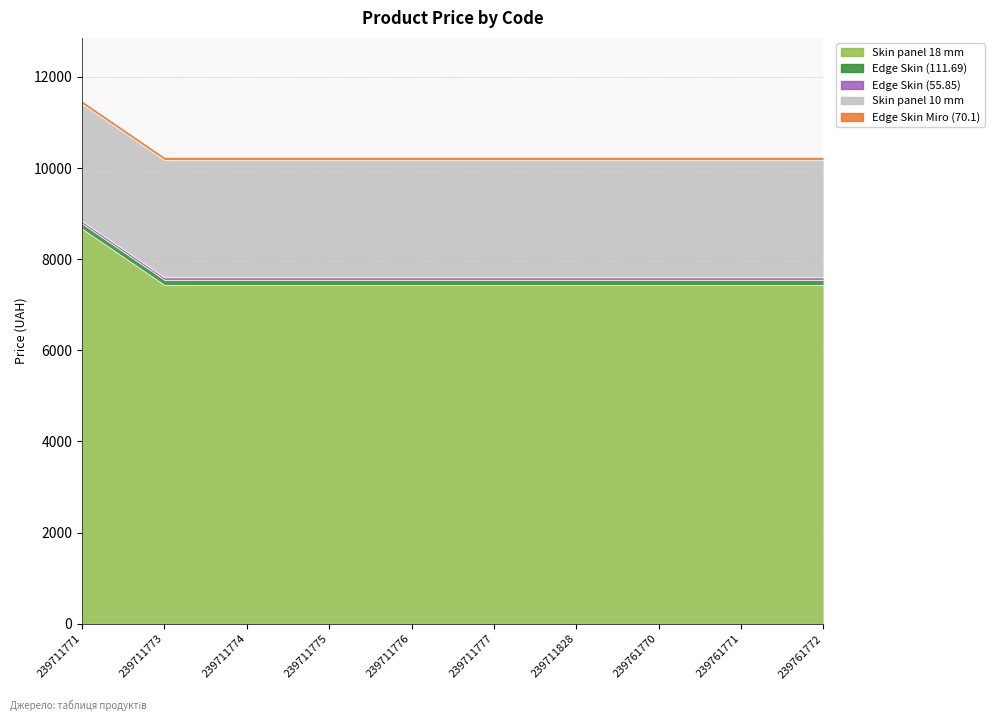

Count the number of categories in the chart.

10